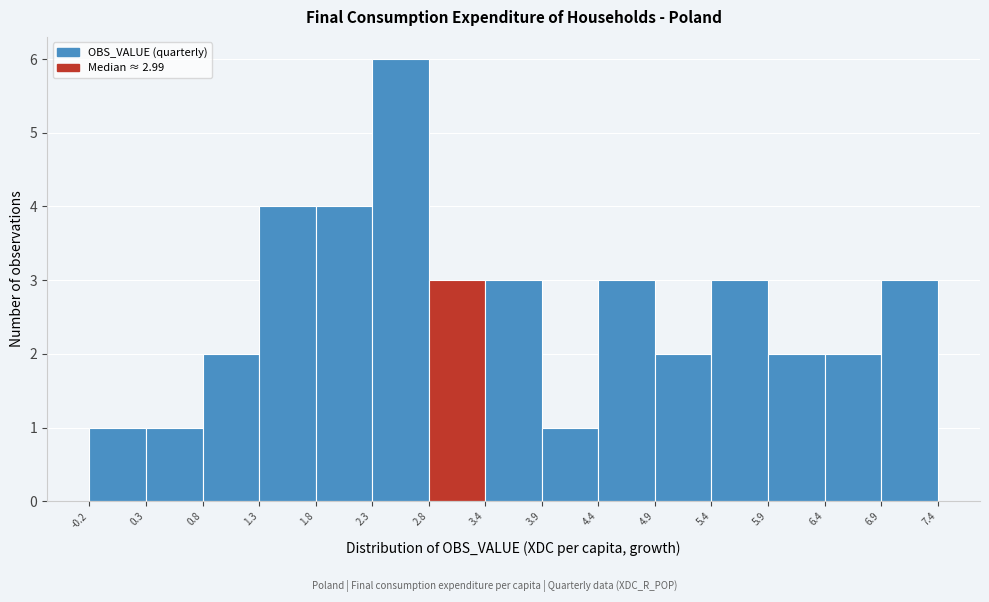

Which range on the x-axis has the tallest bar?

2.3 to 2.8